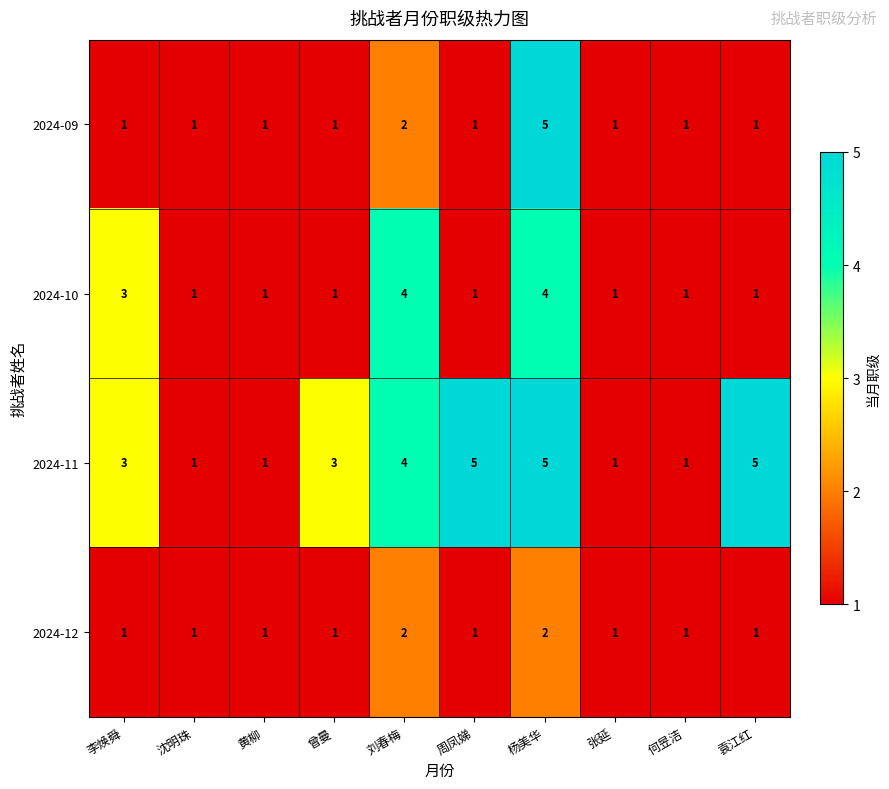

List the series in order of their overall mean, highest first.

2024-11, 2024-10, 2024-09, 2024-12